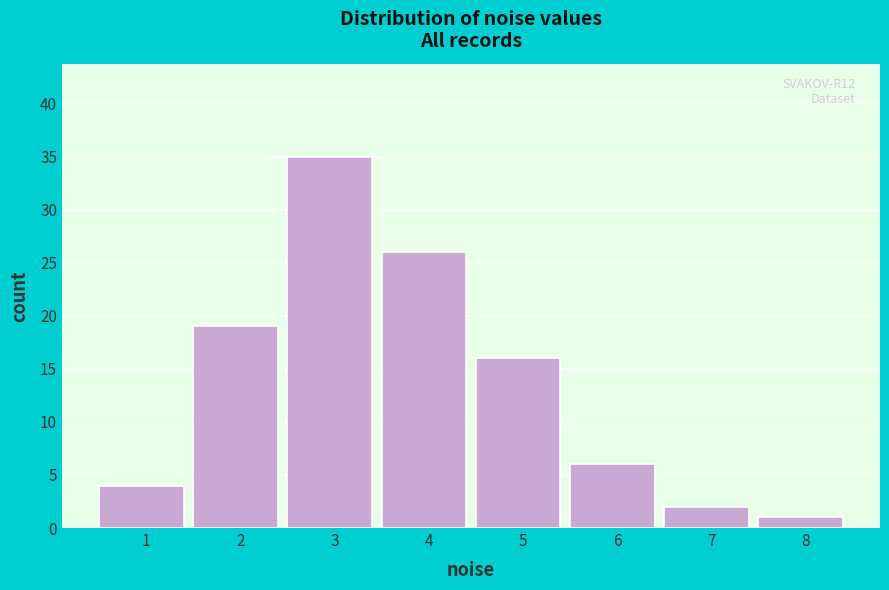

Reading right to left, extract all data points from this chart.

1	2	6	16	26	35	19	4